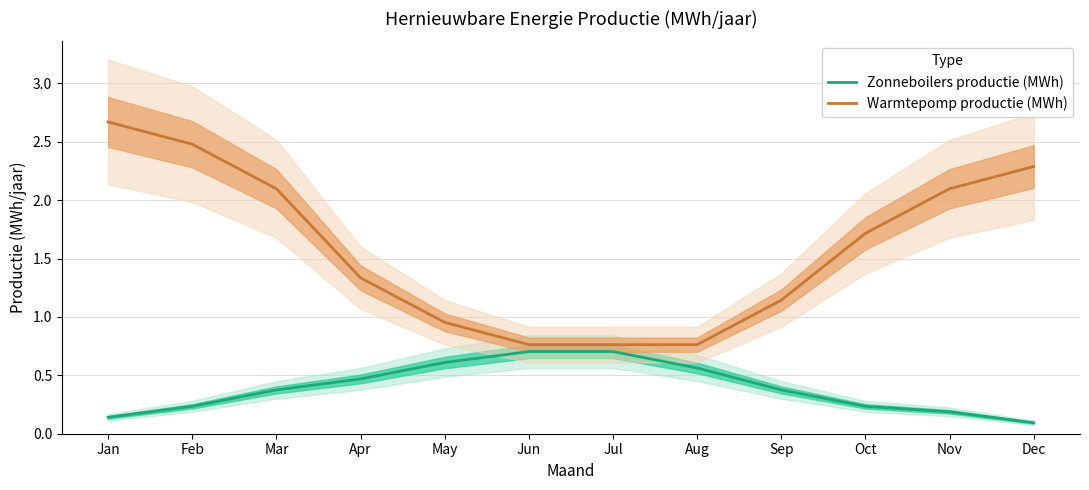

Reading right to left, list all the values displayed in this chart.

Zonneboilers productie (MWh): 0.1	0.2	0.2	0.4	0.6	0.7	0.7	0.6	0.5	0.4	0.2	0.1
Warmtepomp productie (MWh): 2.3	2.1	1.7	1.1	0.8	0.8	0.8	1.0	1.3	2.1	2.5	2.7